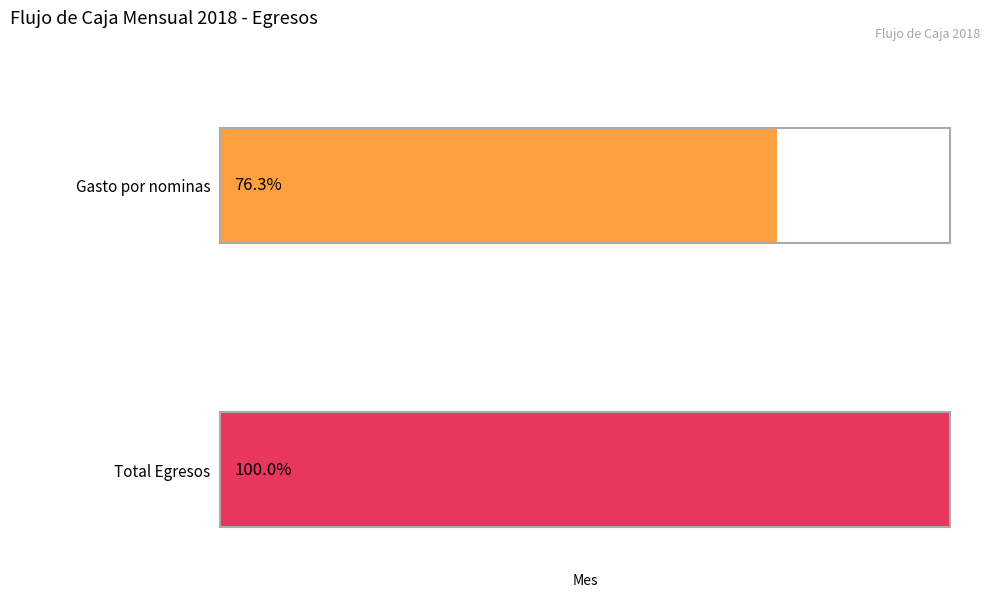

Is it true that Gasto por nominas equals 1611207624.6 at Enero?

True